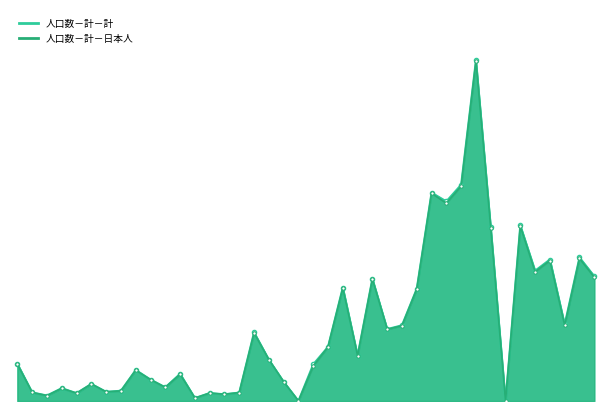

At 23, list the series in order from smallest to largest.

人口数－計－計, 人口数－計－日本人